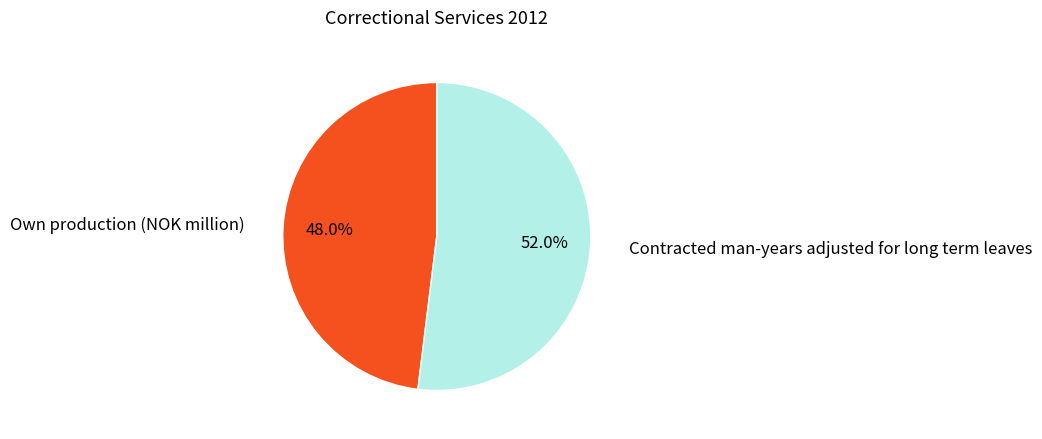

Does any single category account for the majority?

Yes